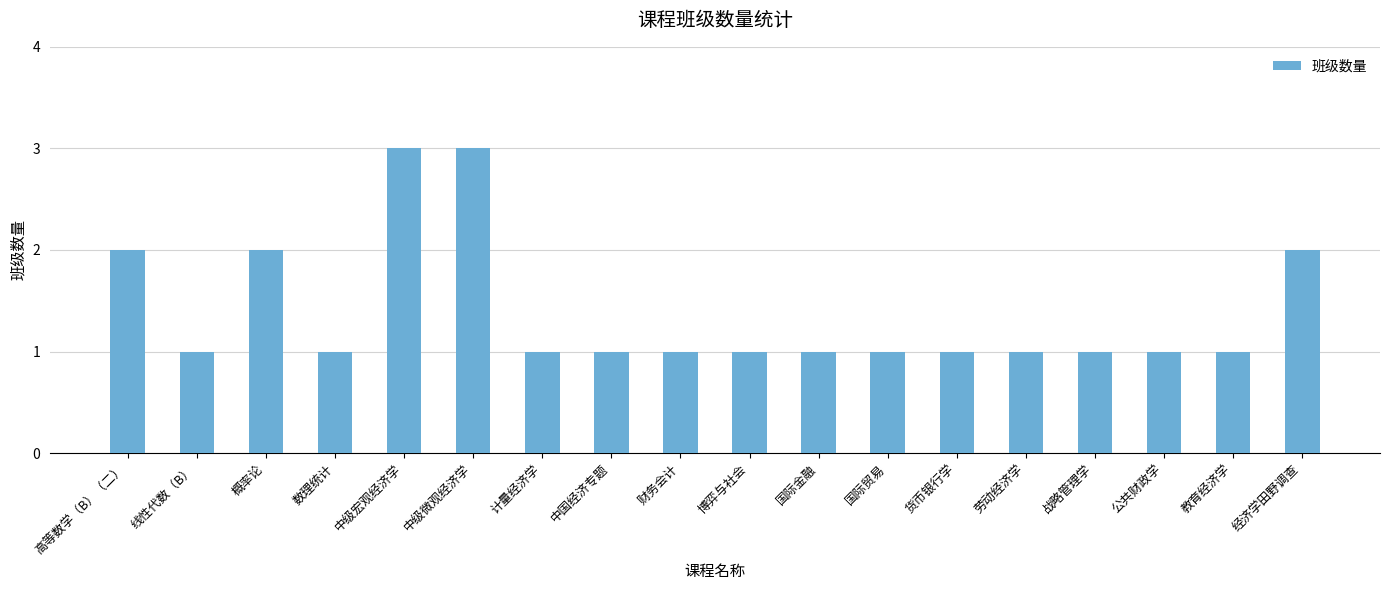

How many values are between 1 and 2?

16